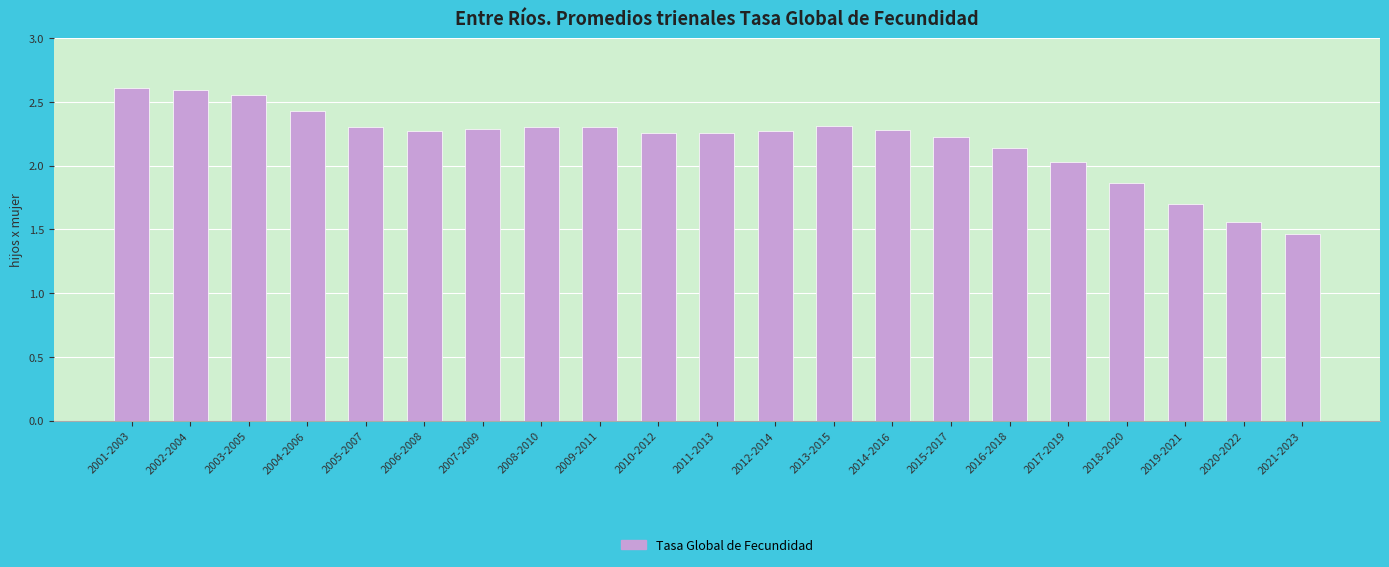

What is the difference between the values at 2003-2005 and 2016-2018?

0.4